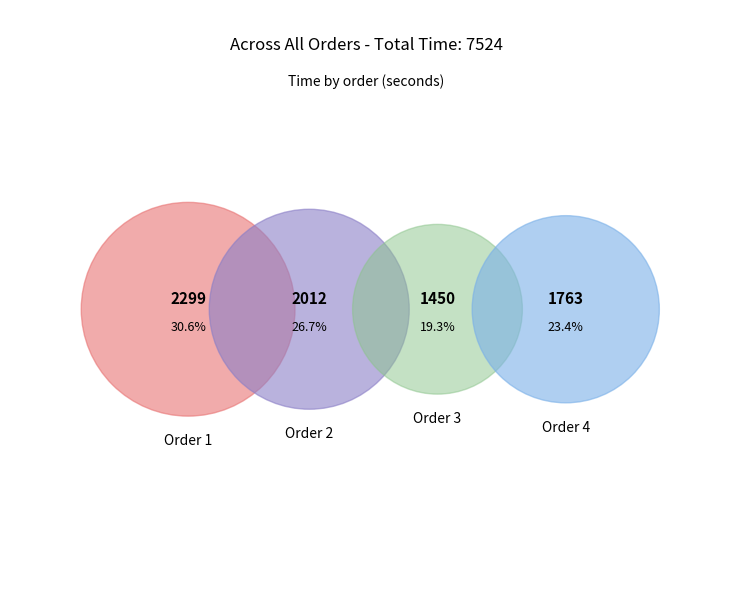

Is there a majority slice in this chart?

No